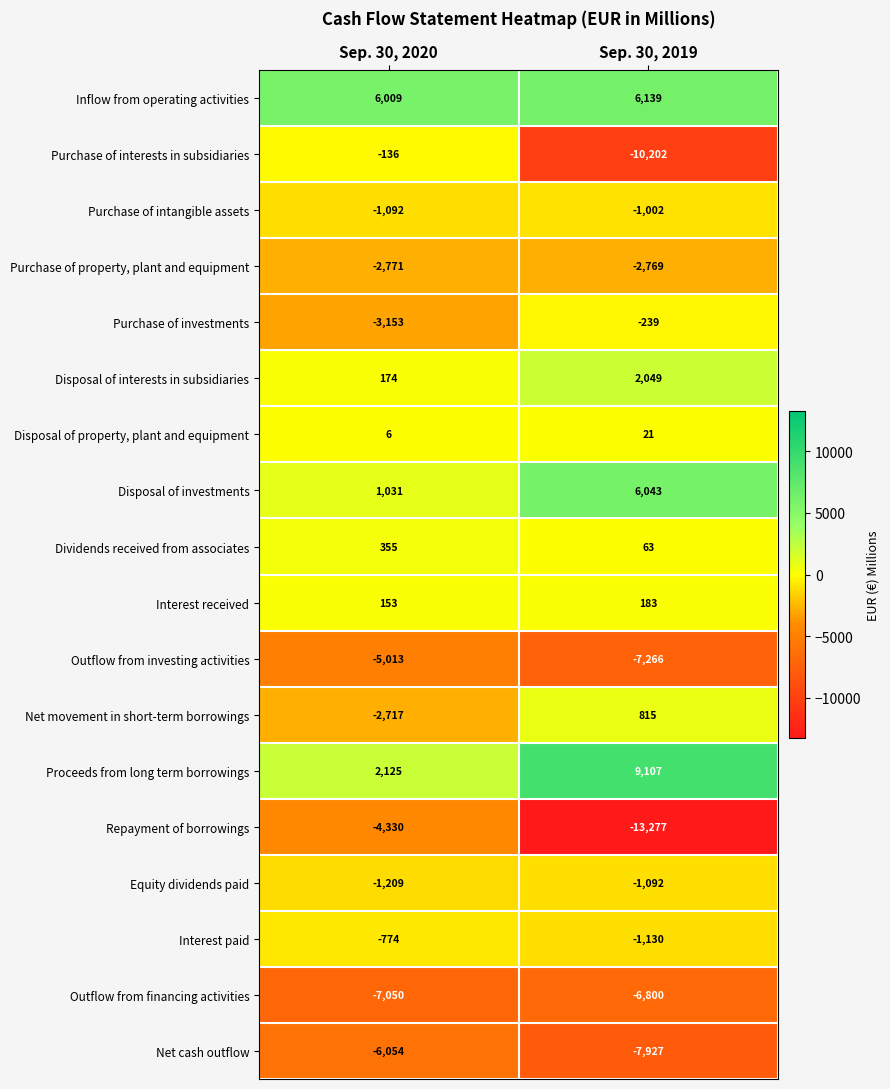

List the labels in order of Disposal of interests in subsidiaries value, largest first.

Sep. 30, 2019, Sep. 30, 2020